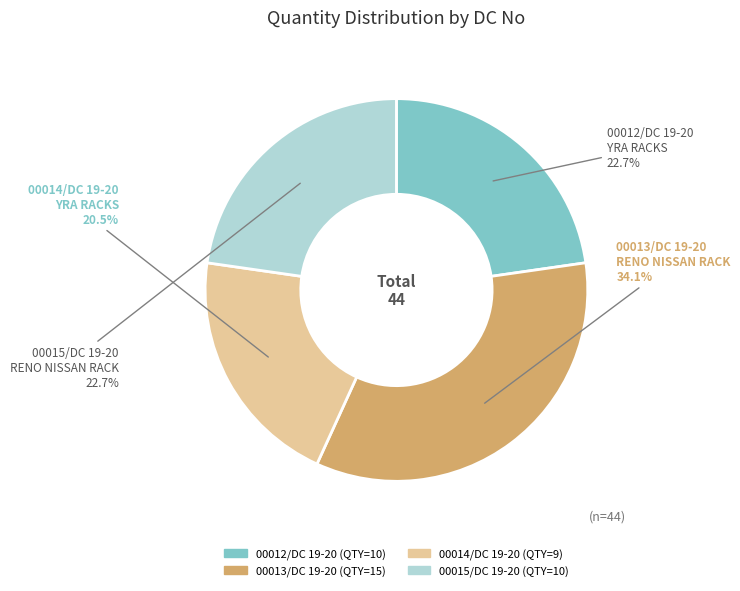

Approximately how many times larger is the value at 00014/DC 19-20 compared to 00015/DC 19-20?

0.9